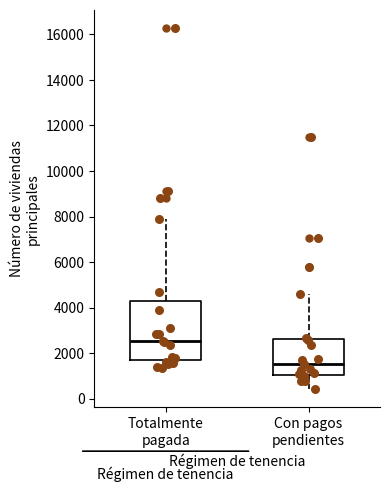

Reading left to right, transcribe this box plot: for each box, give where its median line is, the range the box spans, and where its two whiskers end, as read against the y-axis. The values are not printed on the chart, so give them approximately, as read against the axis.

Totalmente pagada: median 2600, box 1600 to 4200, whiskers 1400 to 7800
Con pagos pendientes: median 1600, box 1000 to 2600, whiskers 400 to 4600